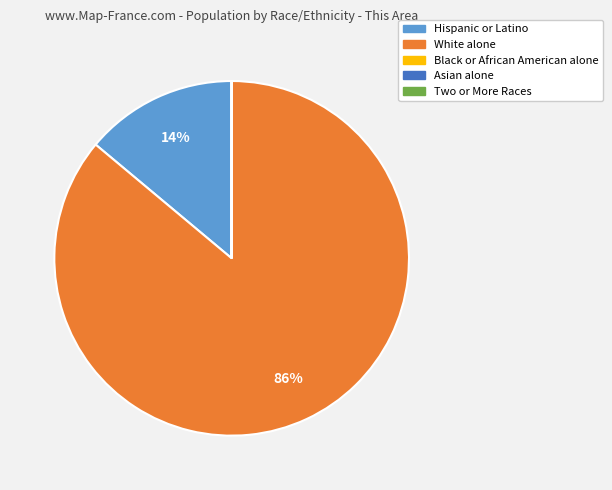

Which slice is the largest?

White alone